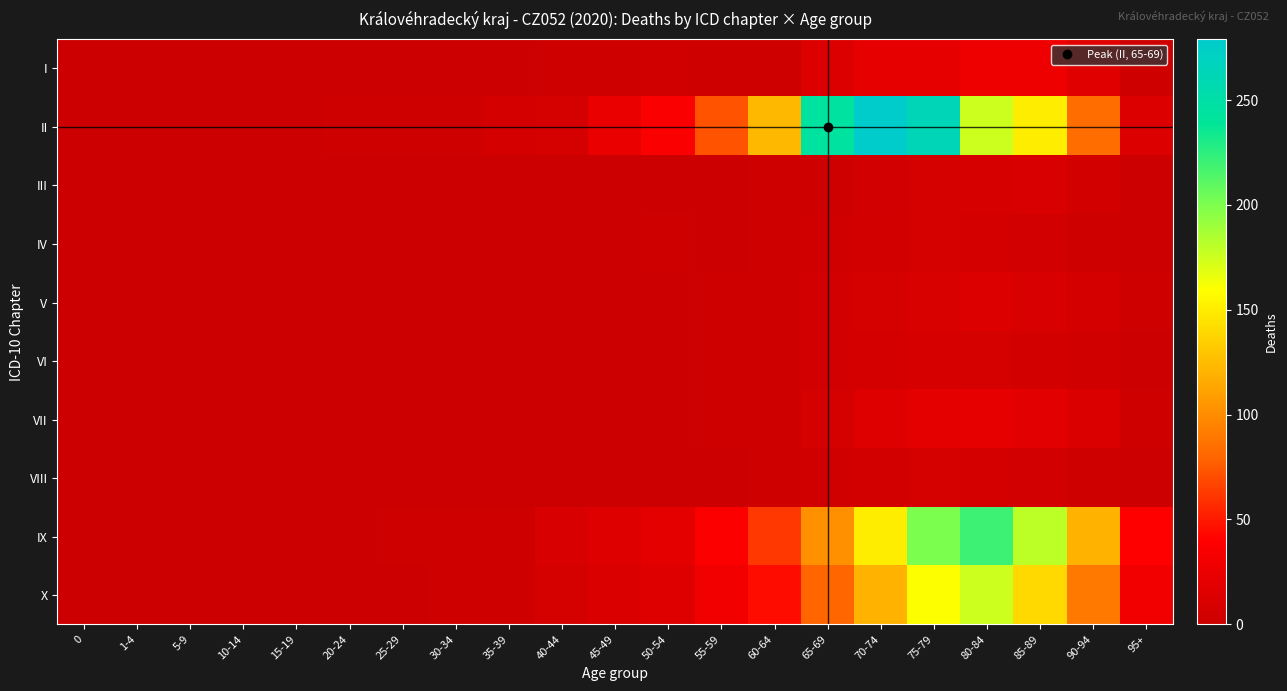

Which series has the largest range (max minus min)?

II